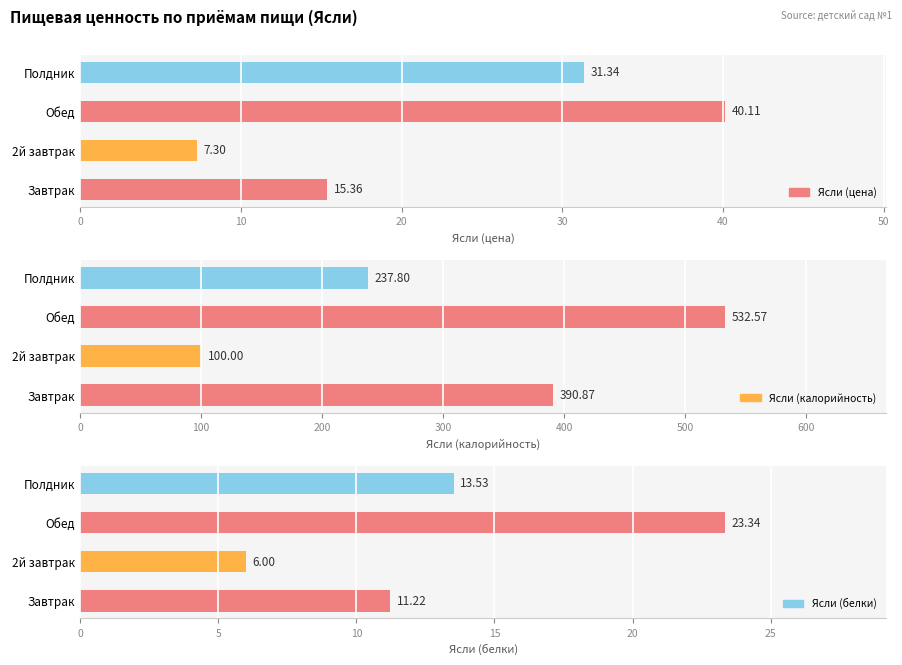

How many data points does each series have?

4